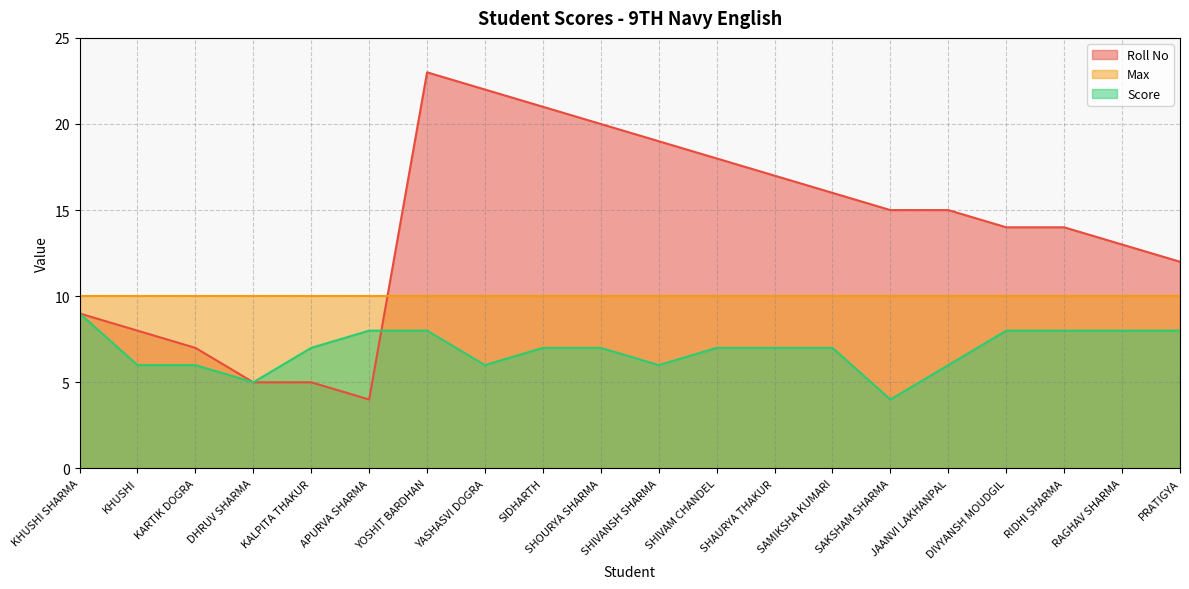

How many categories are shown in the chart?

20